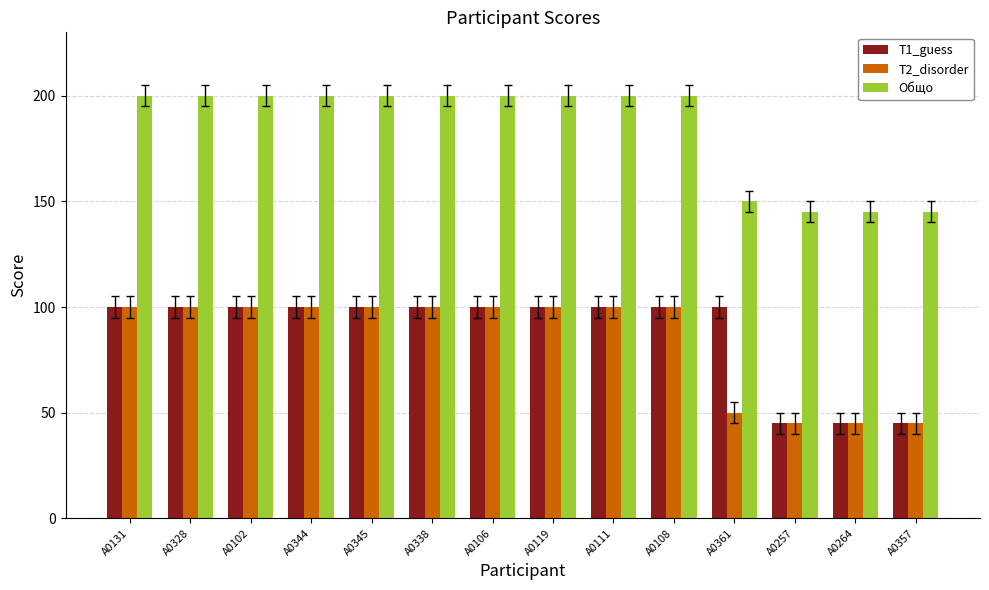

What is the label of the 1st bar from the right?

A0357